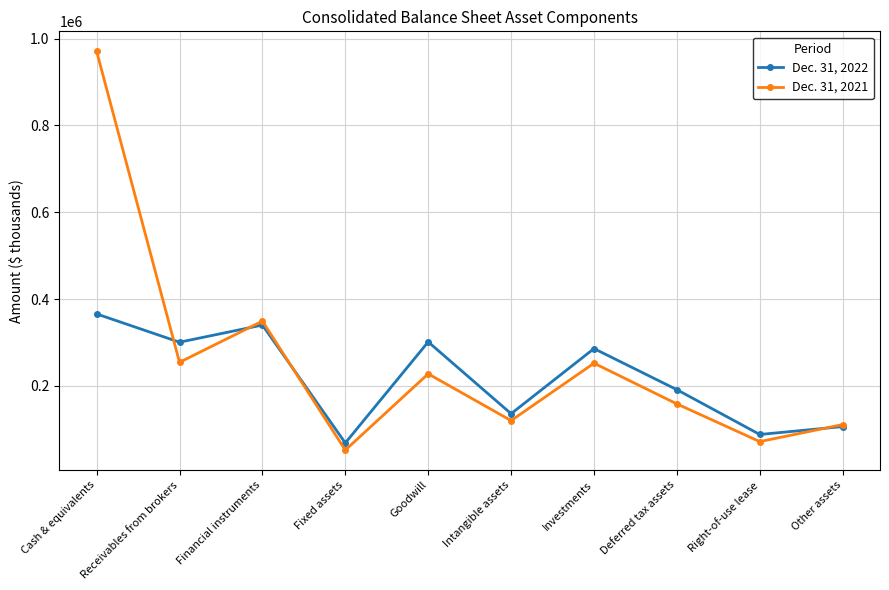

What is the spread (max minus min) of values at Financial instruments?

8995